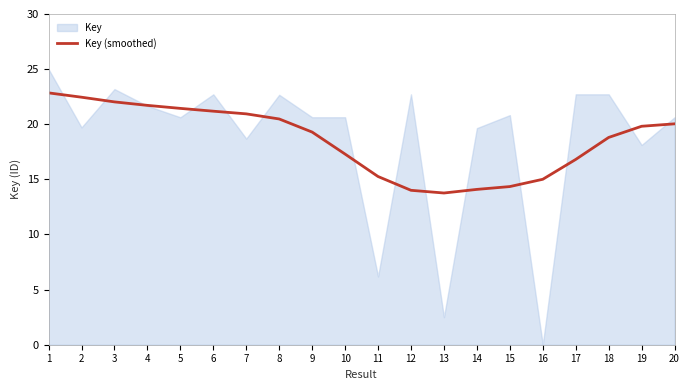

Where is the first local minimum?

13